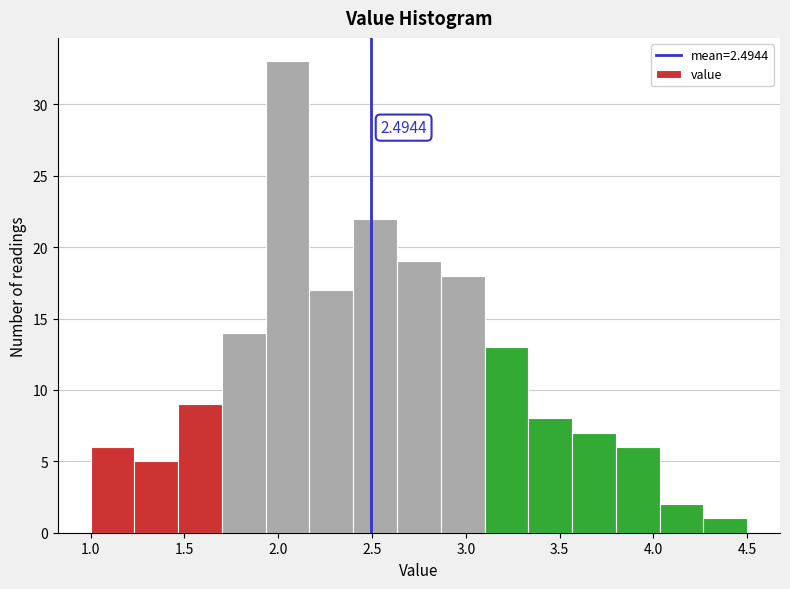

Which range on the x-axis has the tallest bar?

1.95 to 2.15